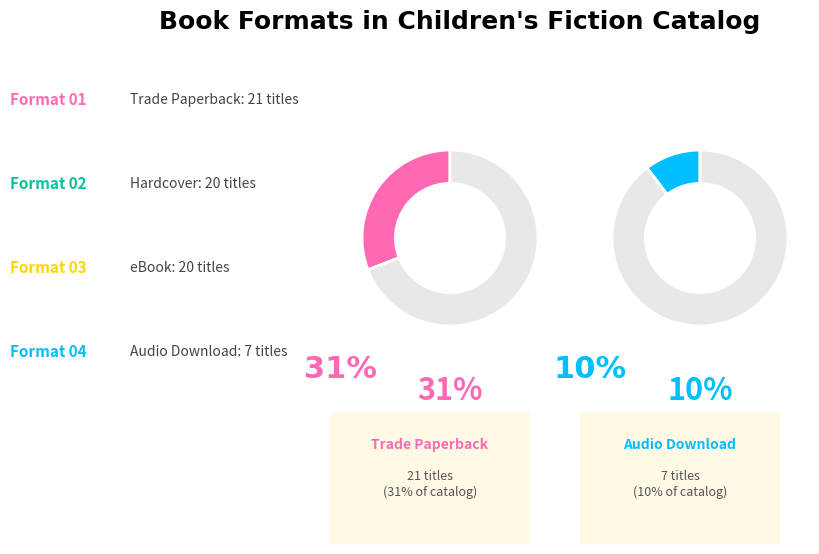

How many segments does this pie chart have?

4